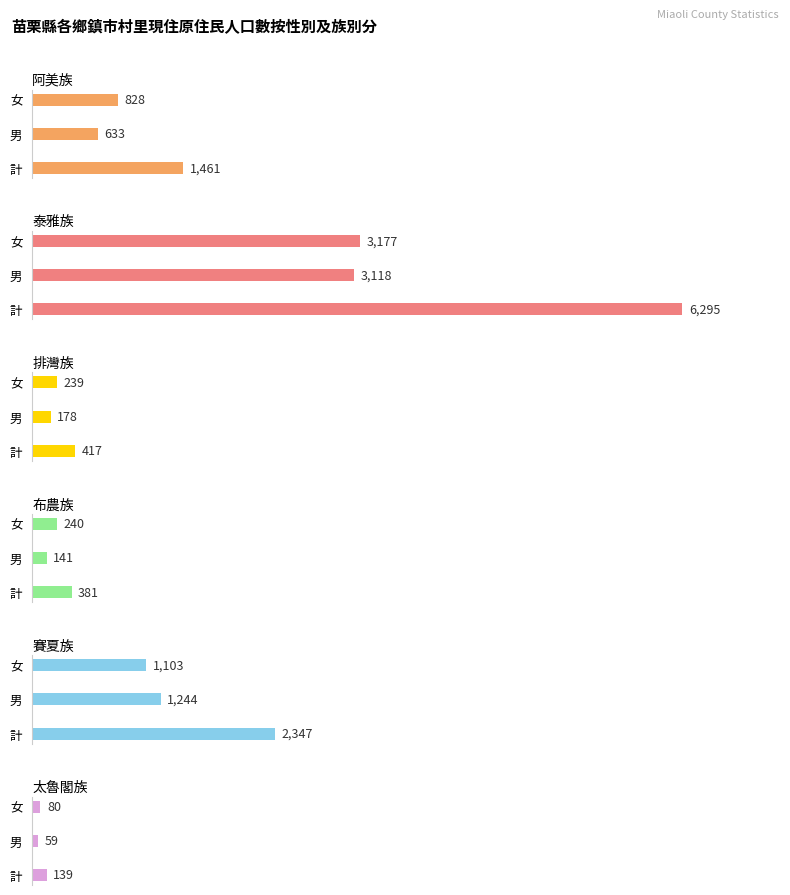

Which series has the widest spread of values?

泰雅族